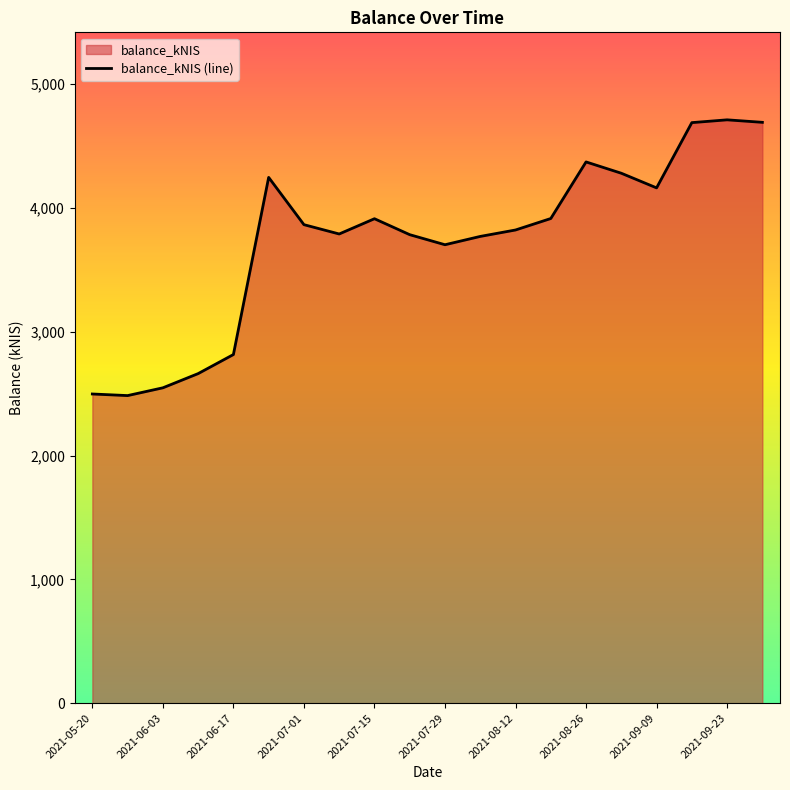

What position from the left is 13?

14